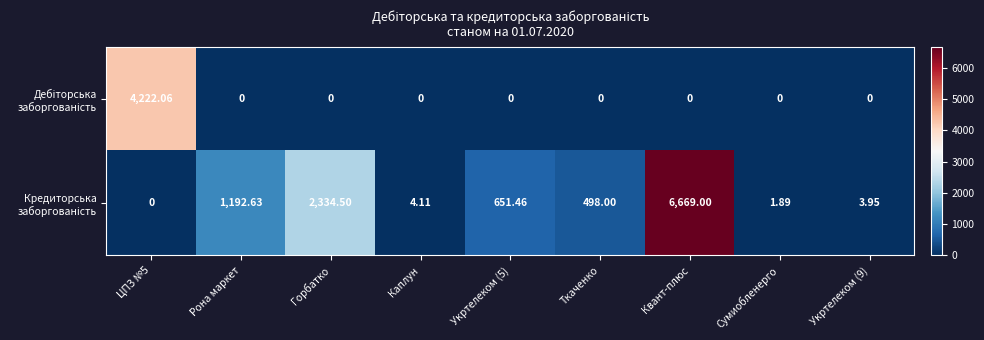

What is the spread (max minus min) of values at Ткаченко?

498.0